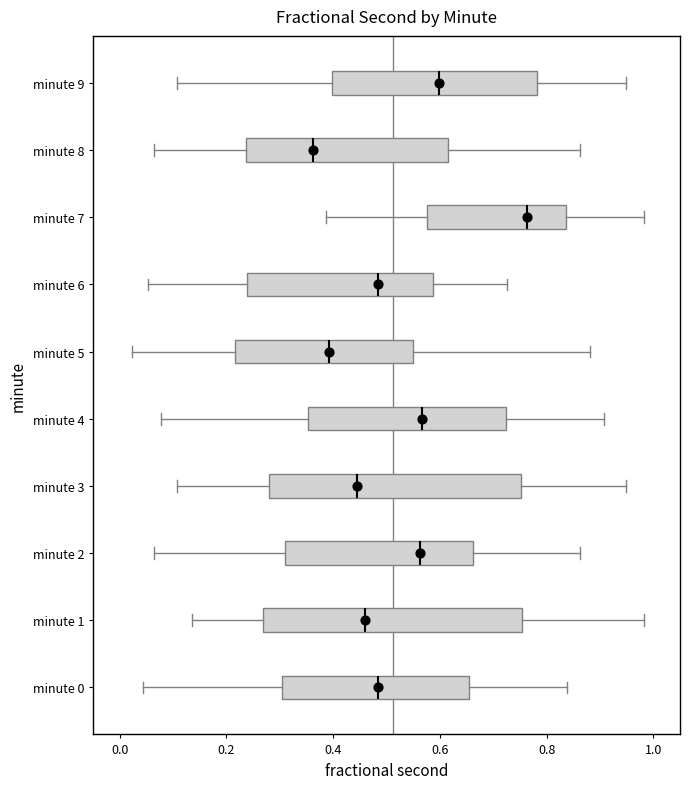

Which box's median line is the furthest to the right?

minute 7